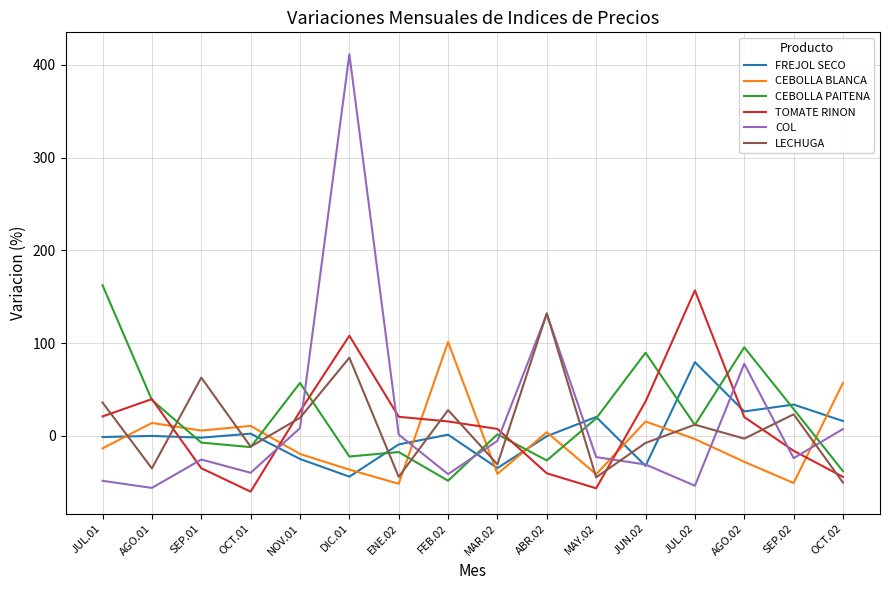

What is the sum of the TOMATE RINON values at ABR.02 and OCT.01?

-100.6